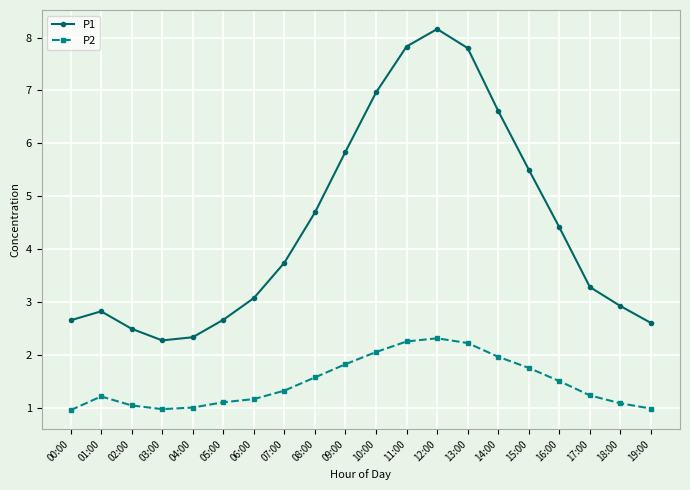

True or false: P2 has more than 0 interior local peaks.

True